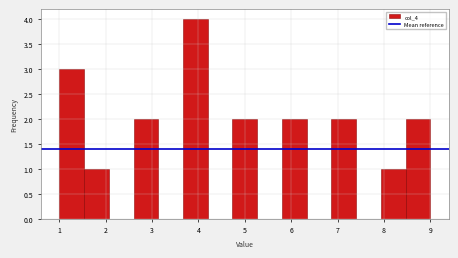

Over which range of the x-axis is the bar tallest?

3.7 to 4.2